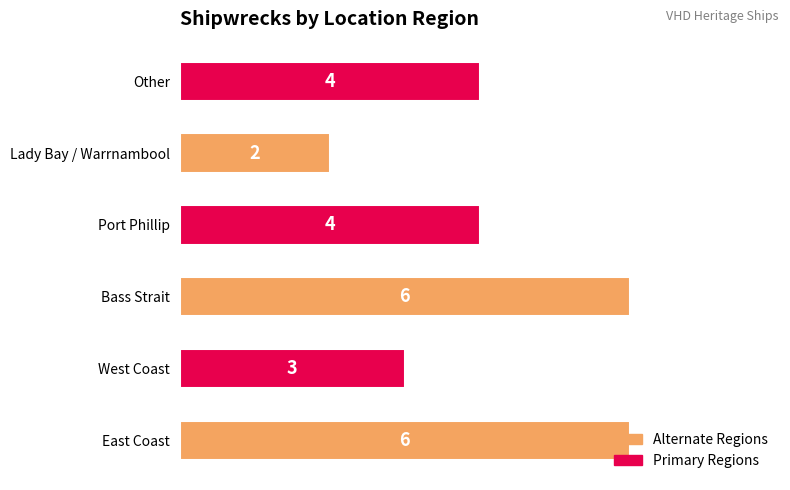

The value at East Coast is 3. True or false?

False